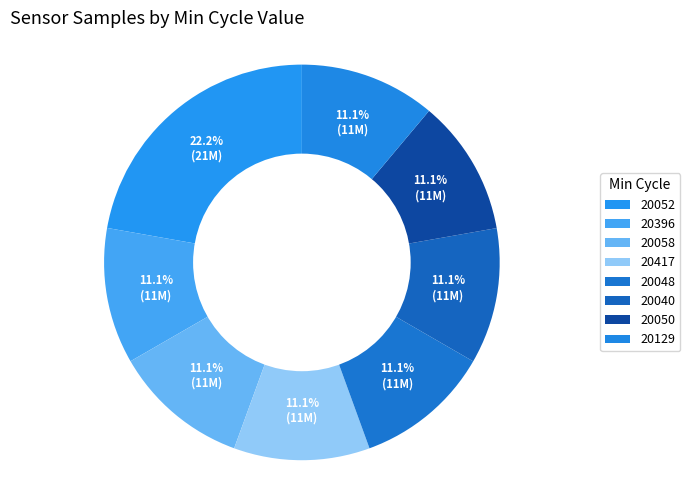

Count the number of slices in the pie.

8